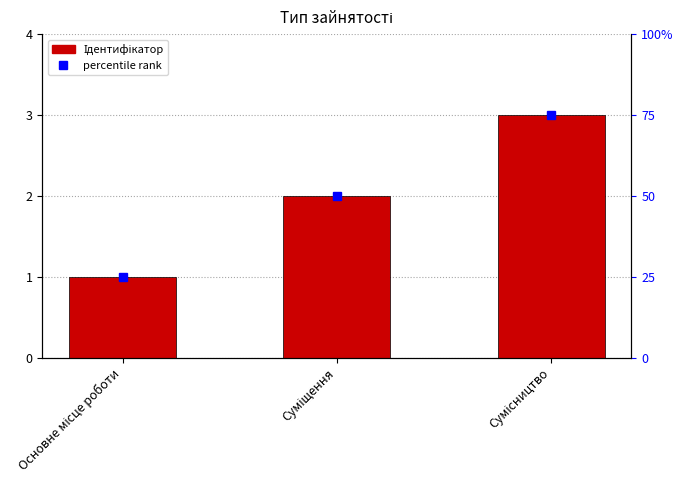

What is the sum of the values at Суміщення and Сумісництво?

5